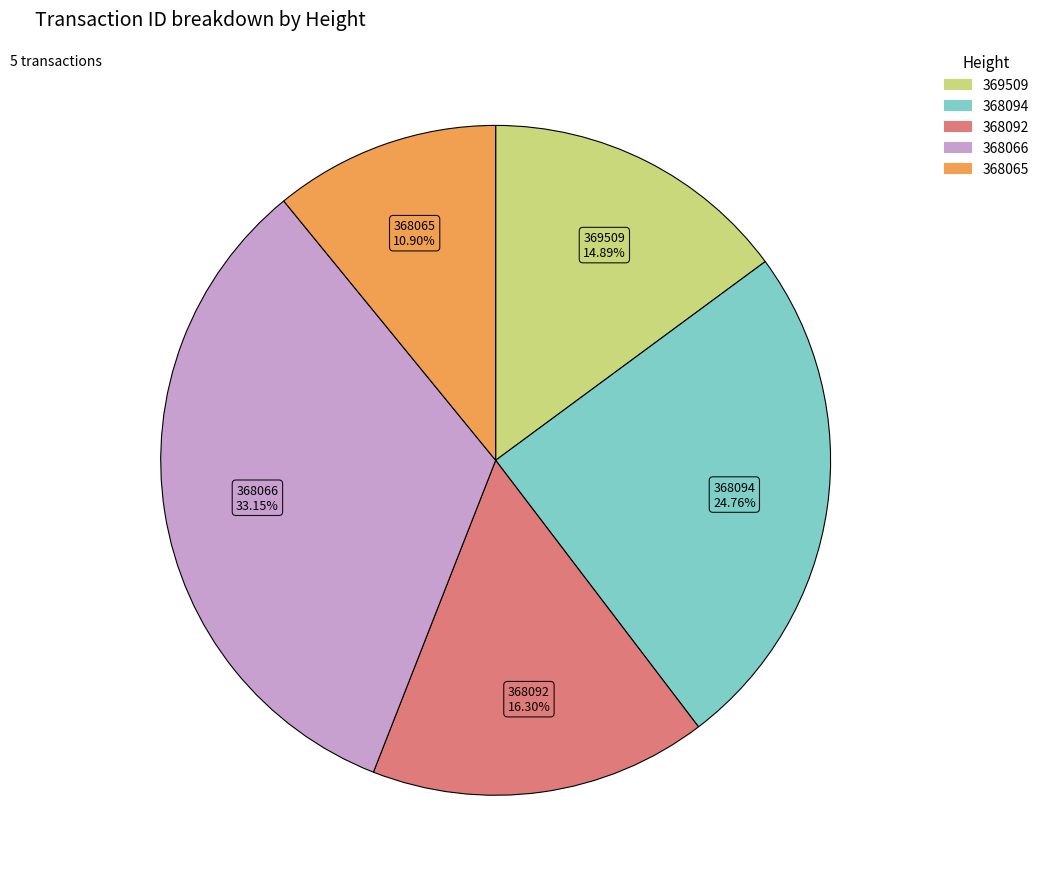

How much of the chart is everything except 368094?

75.2%